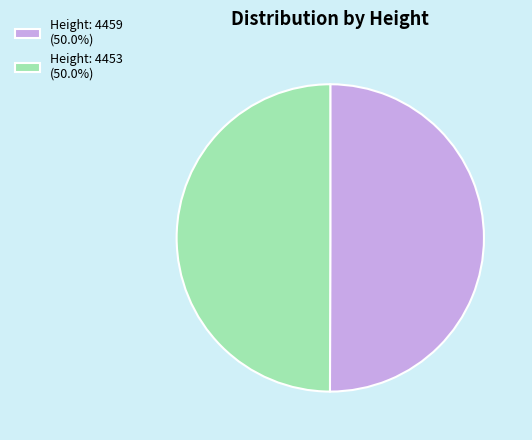

Combined, do Height: 4453 (50.0%) and Height: 4459 (50.0%) account for over 50%?

Yes